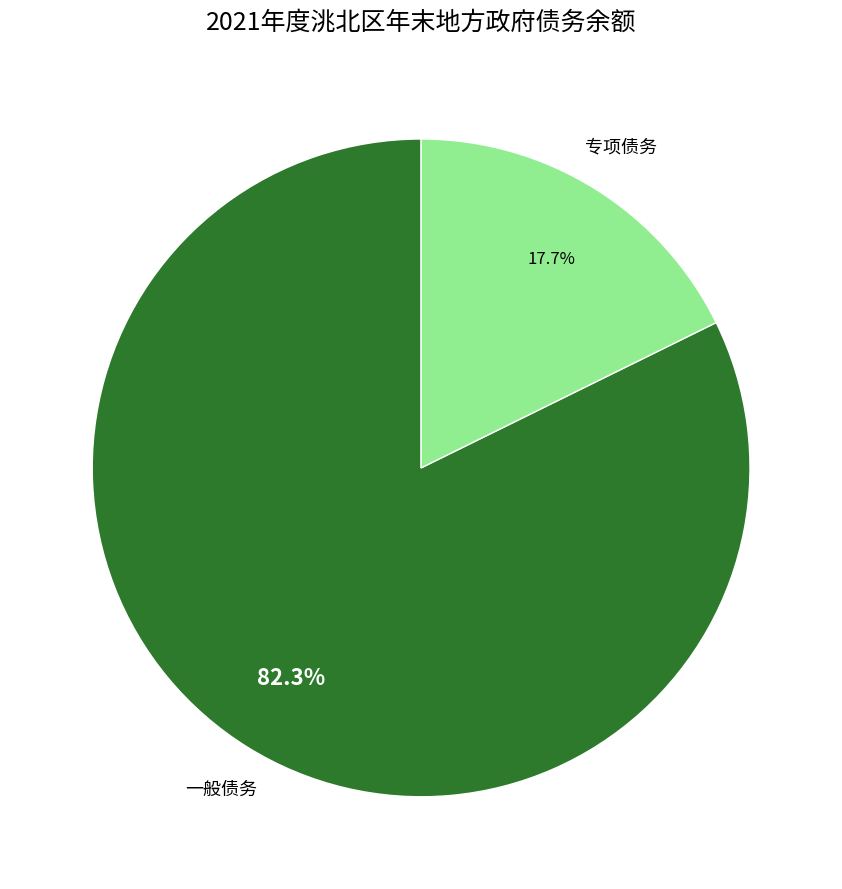

How much of the chart is everything except 一般债务?

17.7%